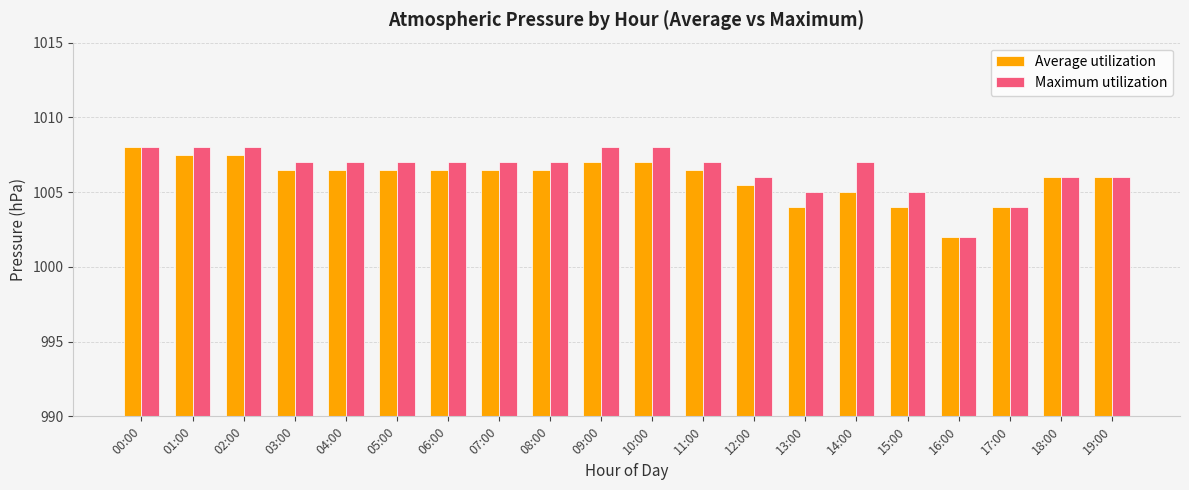

Count the number of data series in this chart.

2